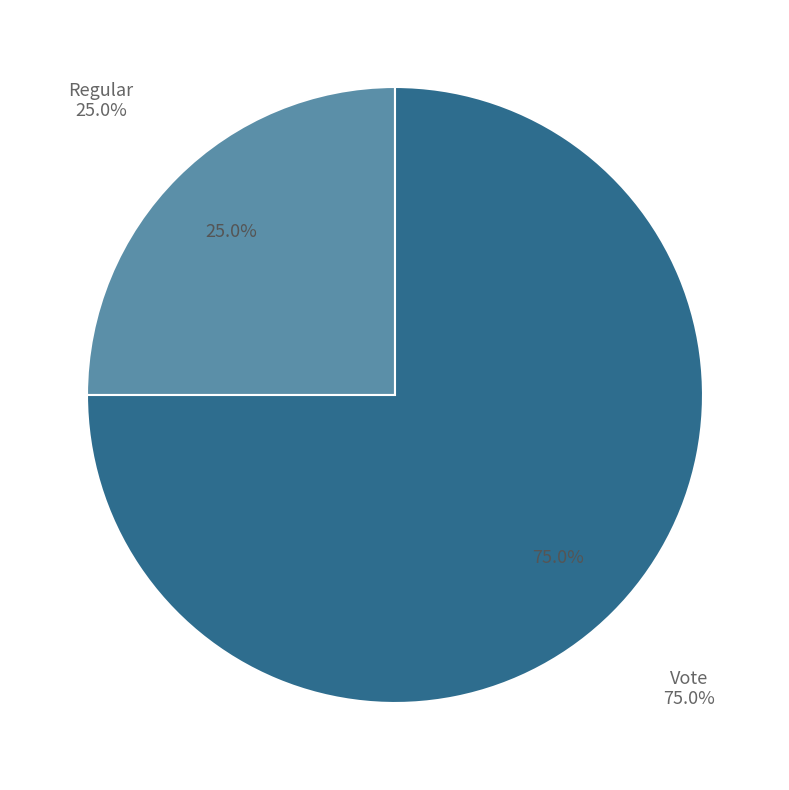

What percentage do Regular and Vote together represent?

100.0%